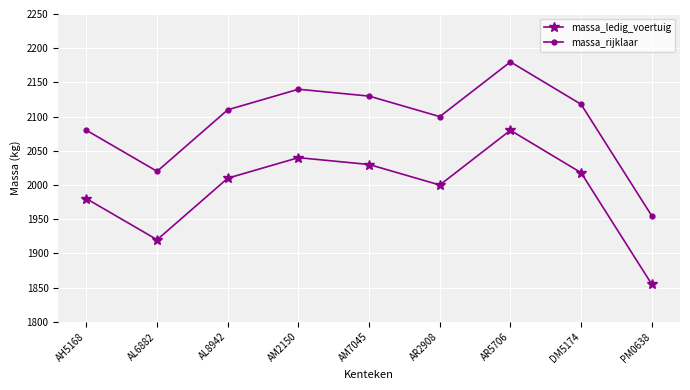

What is the greatest value displayed?

2180